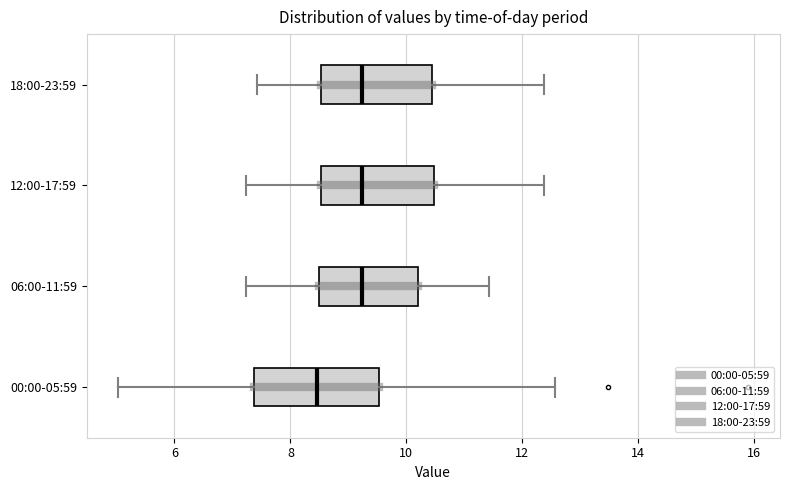

Reading bottom to top, transcribe this box plot: for each box, give where its median line is, the range the box spans, and where its two whiskers end, as read against the x-axis. The values are not printed on the chart, so give them approximately, as read against the axis.

00:00-05:59: median 8.4, box 7.4 to 9.6, whiskers 5.0 to 12.6
06:00-11:59: median 9.2, box 8.4 to 10.2, whiskers 7.2 to 11.4
12:00-17:59: median 9.2, box 8.6 to 10.4, whiskers 7.2 to 12.4
18:00-23:59: median 9.2, box 8.6 to 10.4, whiskers 7.4 to 12.4